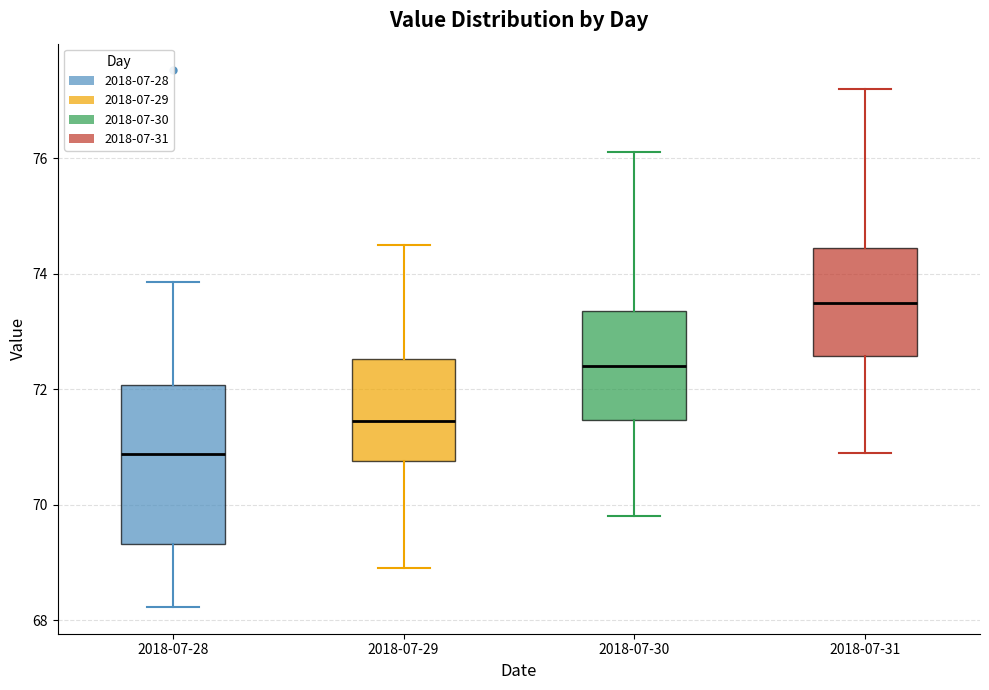

Reading left to right, read every box against the y-axis: the position of its median line, the range the box covers, and the ends of its whiskers. The values are not printed on the chart, so give them approximately, as read against the axis.

2018-07-28: median 70.8, box 69.4 to 72.0, whiskers 68.2 to 73.8
2018-07-29: median 71.4, box 70.8 to 72.6, whiskers 69.0 to 74.6
2018-07-30: median 72.4, box 71.4 to 73.4, whiskers 69.8 to 76.2
2018-07-31: median 73.6, box 72.6 to 74.4, whiskers 71.0 to 77.2